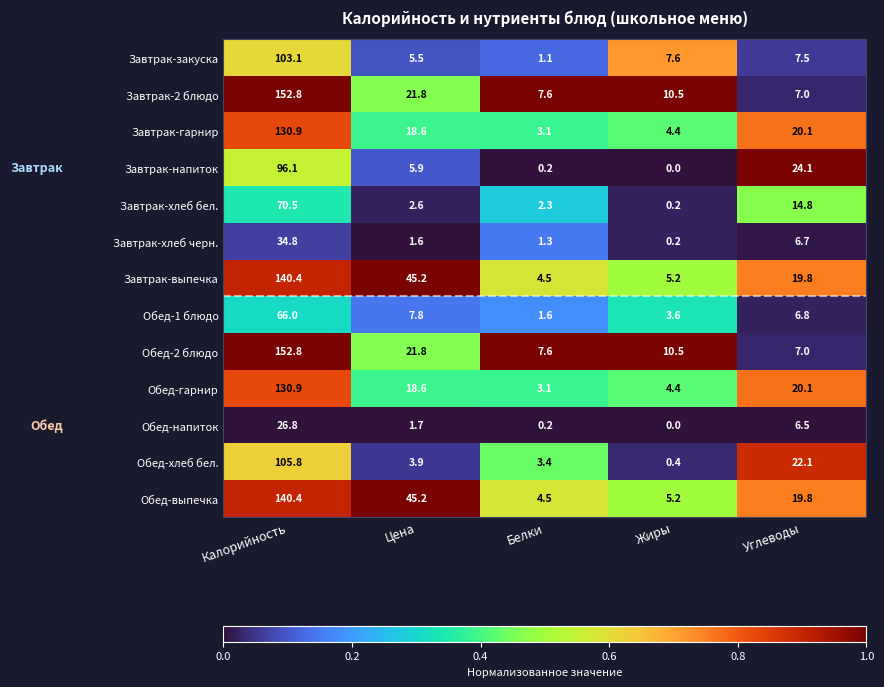

Which label corresponds to the smallest value in the chart?

Жиры